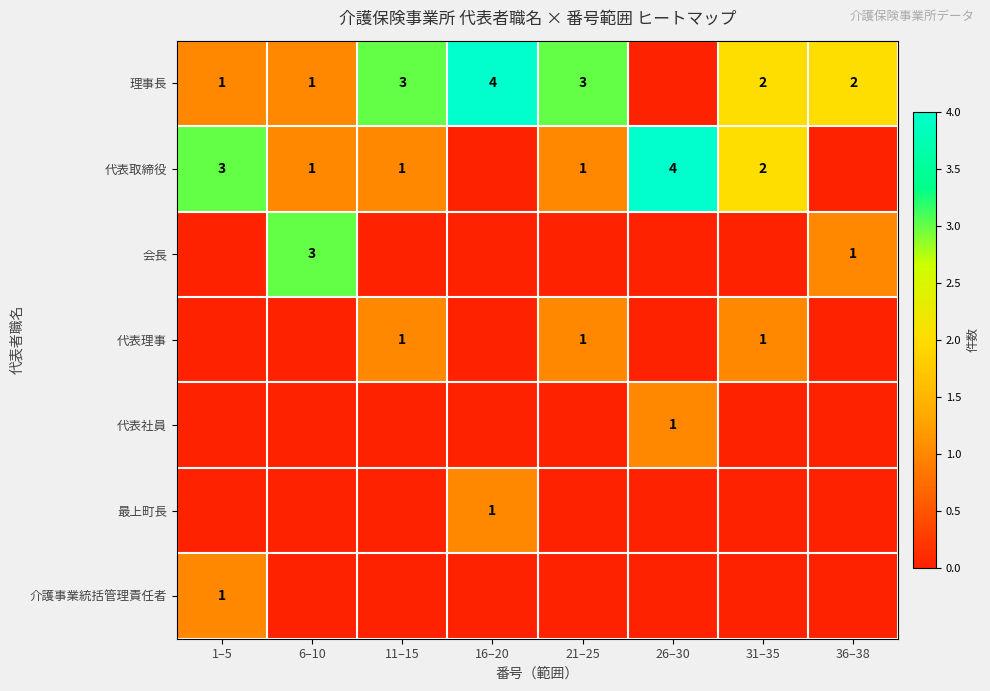

Is the value of 代表理事 at 11–15 greater than the value of 理事長 at 21–25?

No